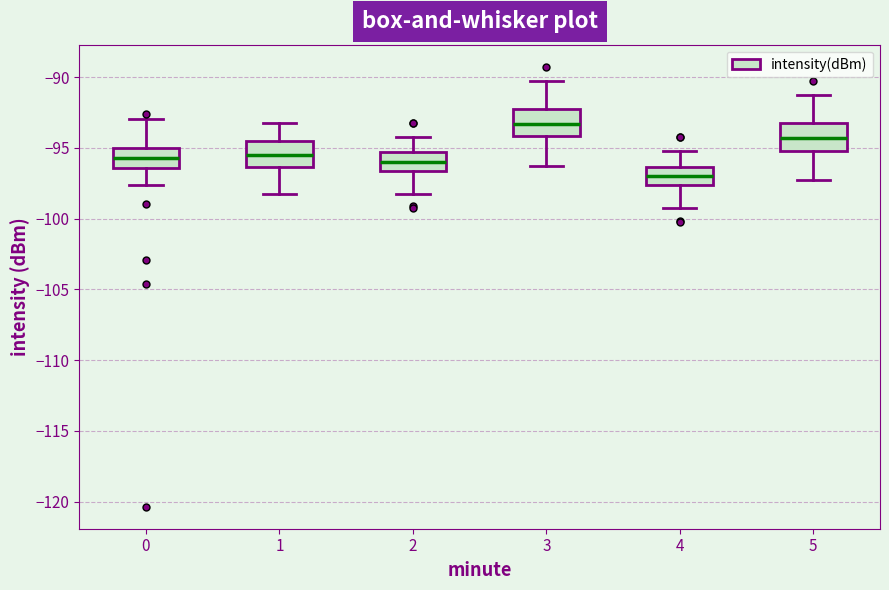

Where does the lower whisker of the box at x = 2 end on the y-axis? The values are not printed on the chart, so give them approximately, as read against the axis.

-98.5